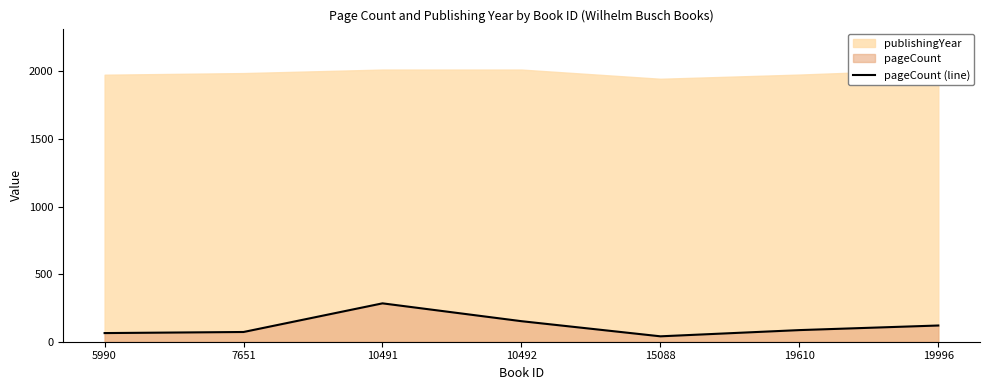

Where is the data nearest to the value 162?

10492